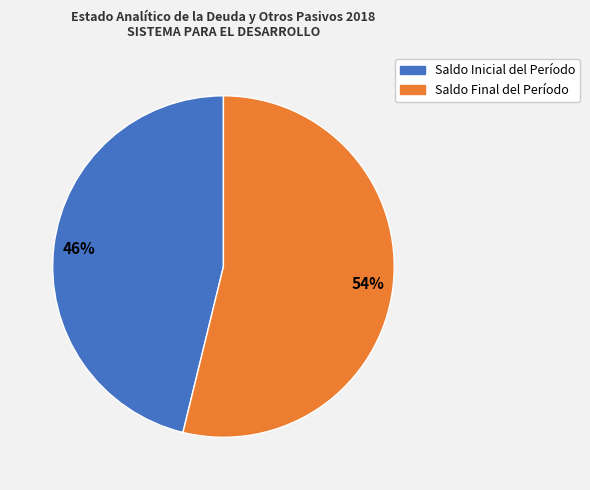

Is Saldo Final del Período the majority of the pie?

Yes